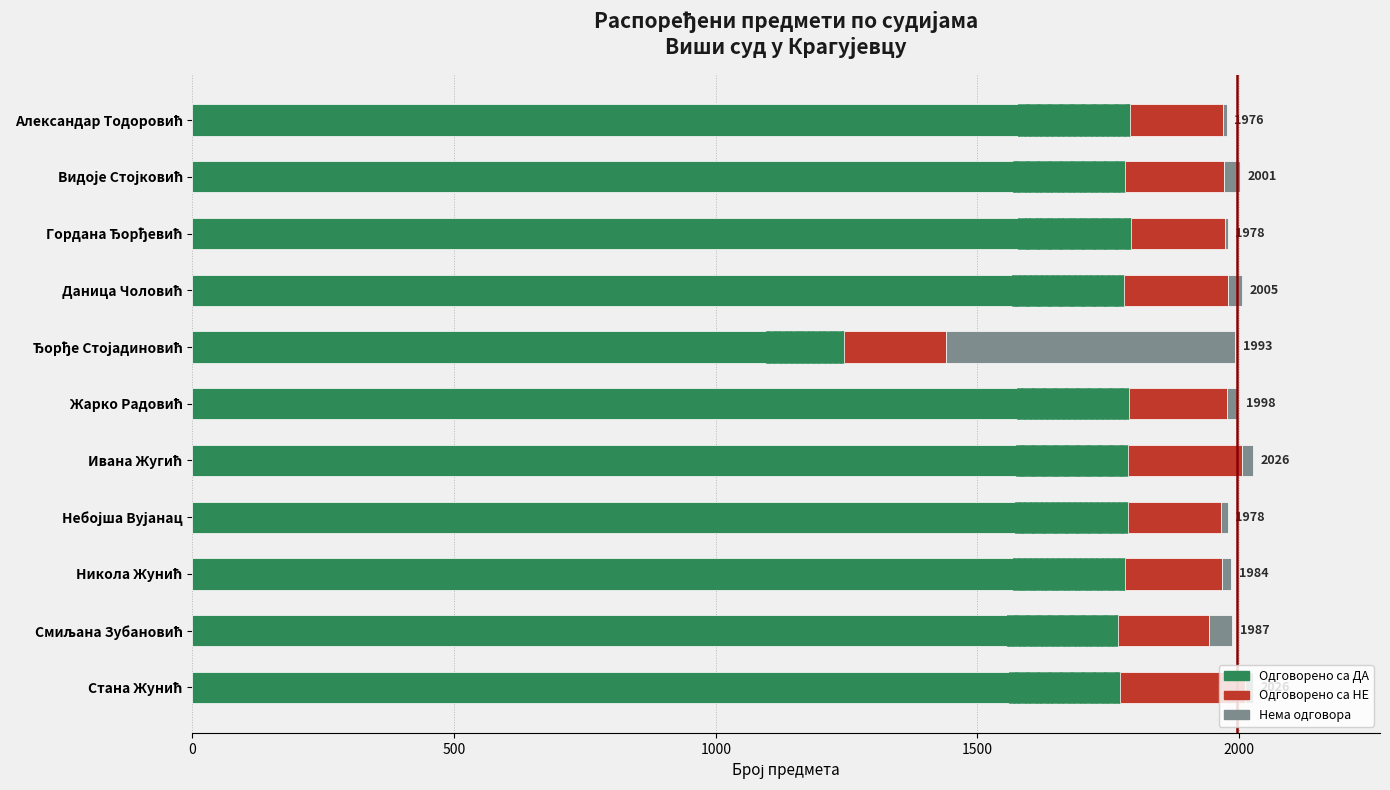

The Нема одговора series shows 44 at Смиљана Зубановић. True or false?

True